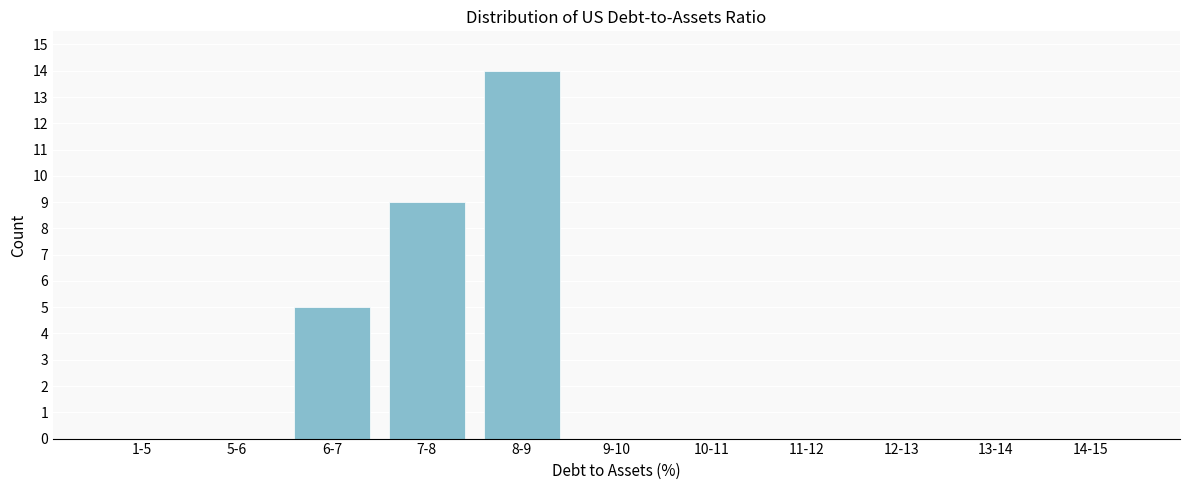

Reading right to left, list all the values displayed in this chart.

14-15=0	13-14=0	12-13=0	11-12=0	10-11=0	9-10=0	8-9=14	7-8=9	6-7=5	5-6=0	1-5=0